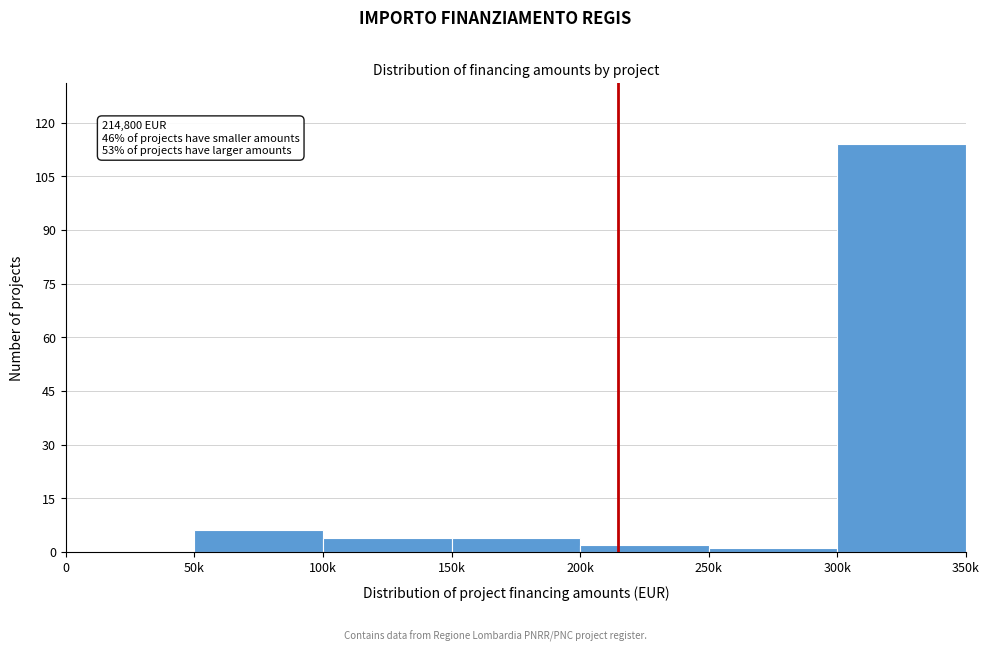

Reading right to left, list all the values displayed in this chart.

300k=114	250k=1	200k=2	150k=4	100k=4	50k=6	0=0